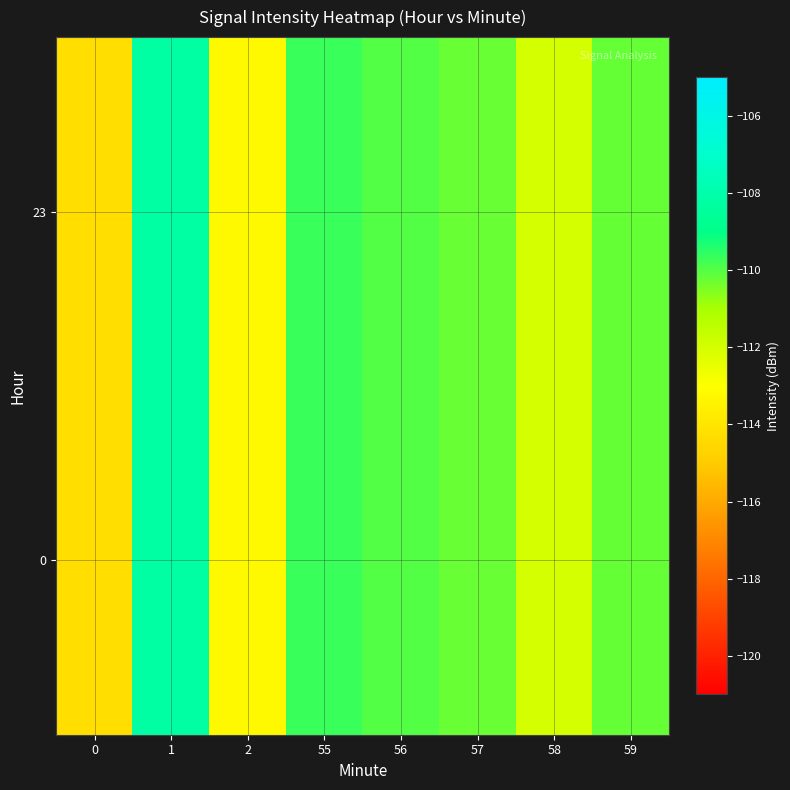

Which has a higher value, 58 or 57?

57